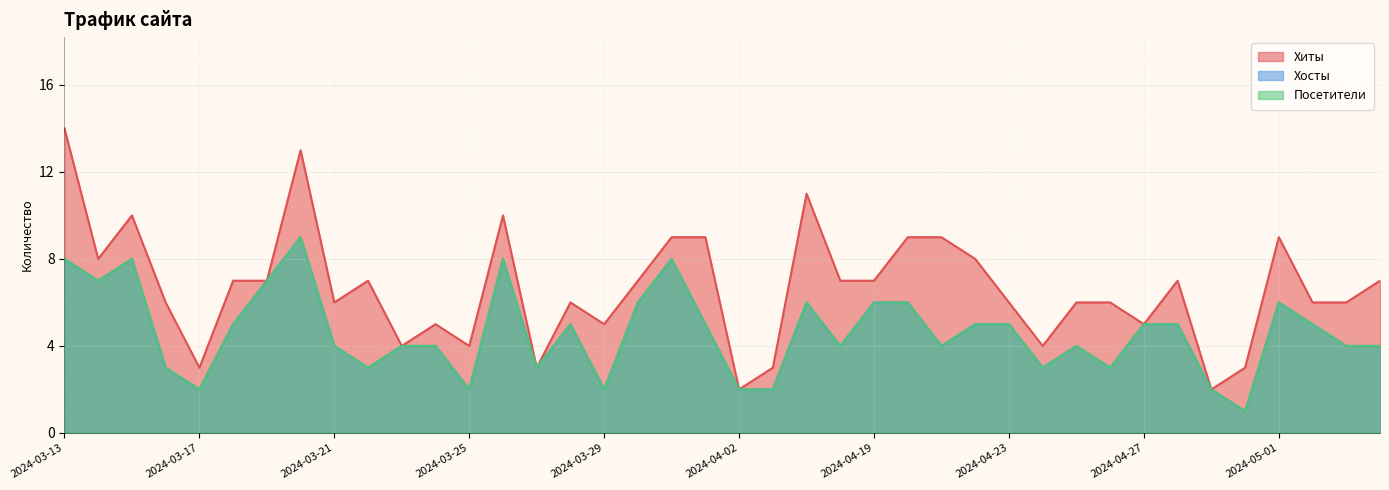

Is it true that Хиты equals 4 at 2024-04-26?

False